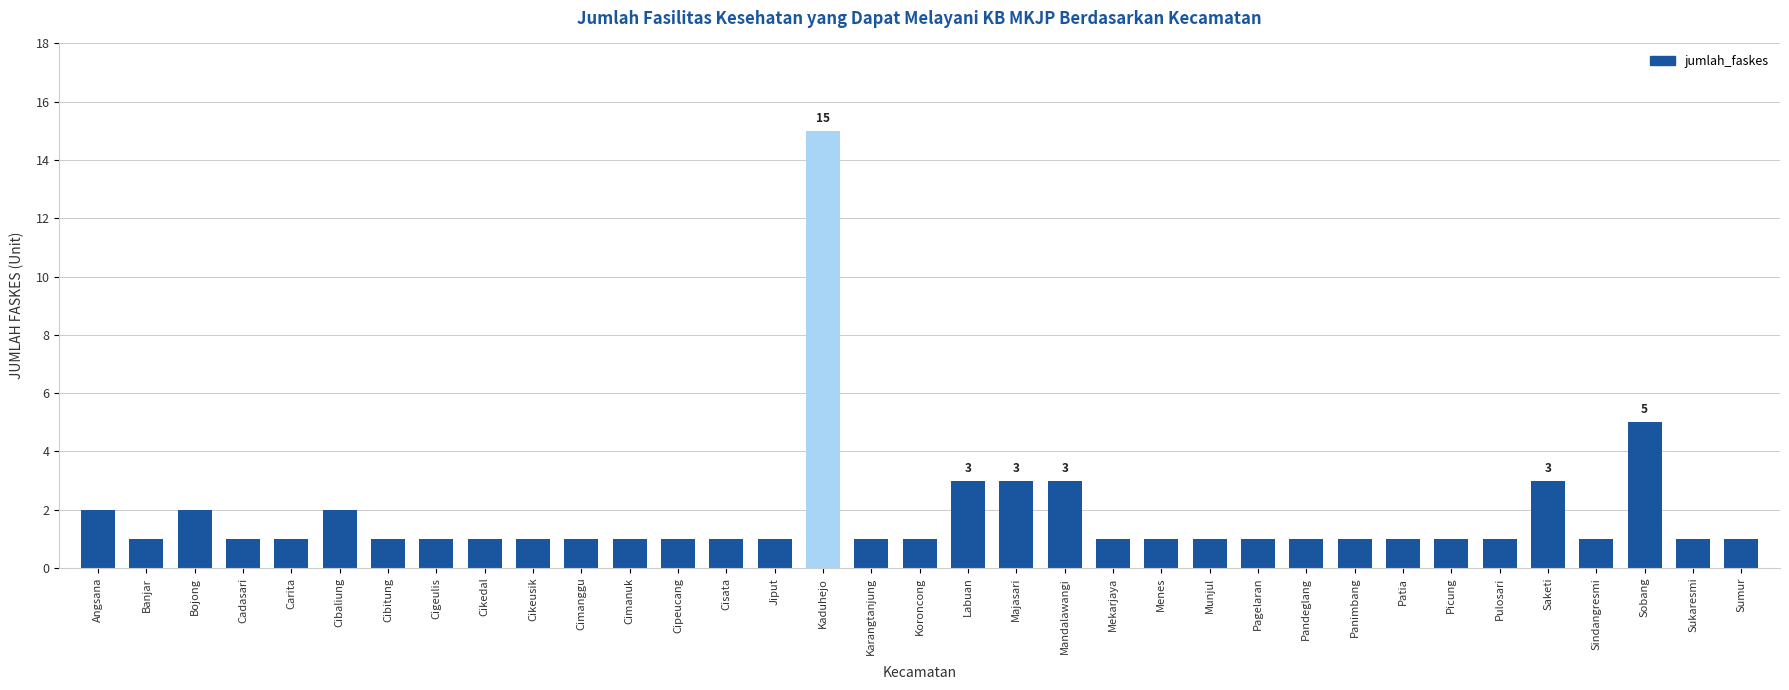

What is the minimum value shown in the chart?

1